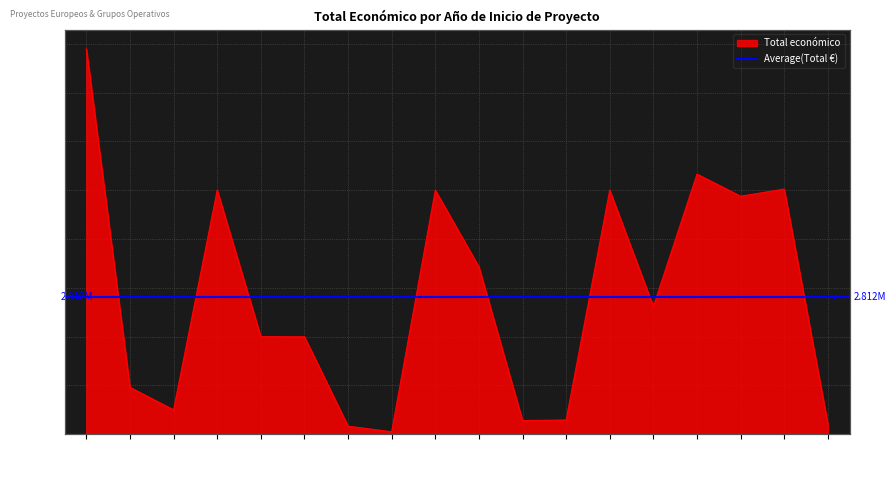

Reading left to right, list all the values displayed in this chart.

7895657	960125	499533	4999363	1998562	1997191	165000	50000	4999563	3428767	279710	290983	4998268	2615435	5329362	4876764	5022917	206641